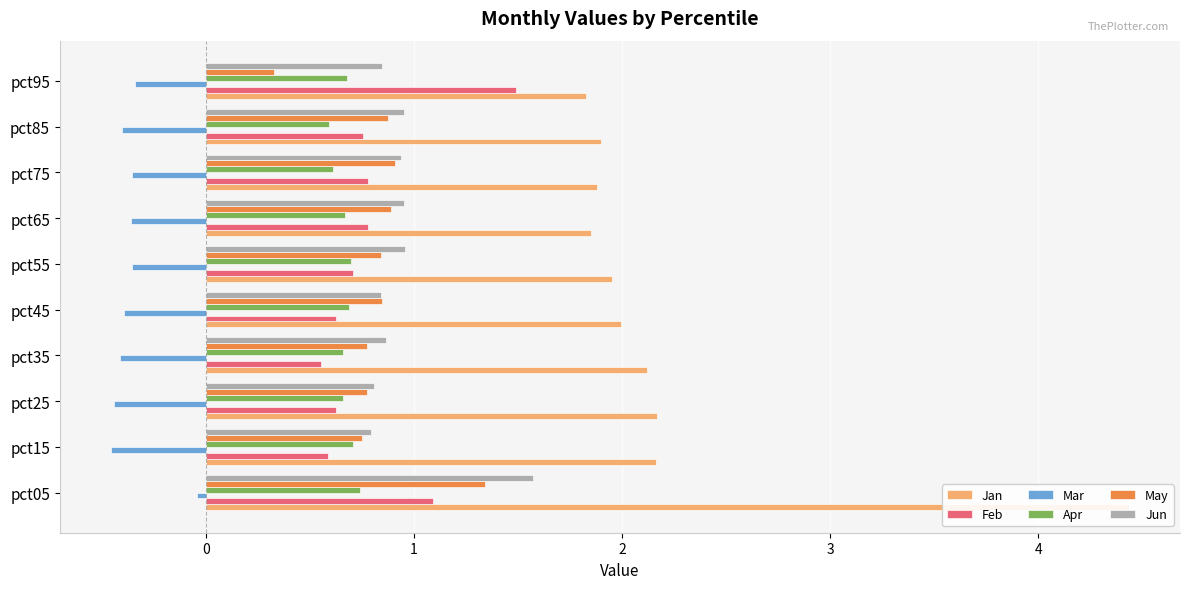

What are all the series names shown in the legend?

Jan, Feb, Mar, Apr, May, Jun